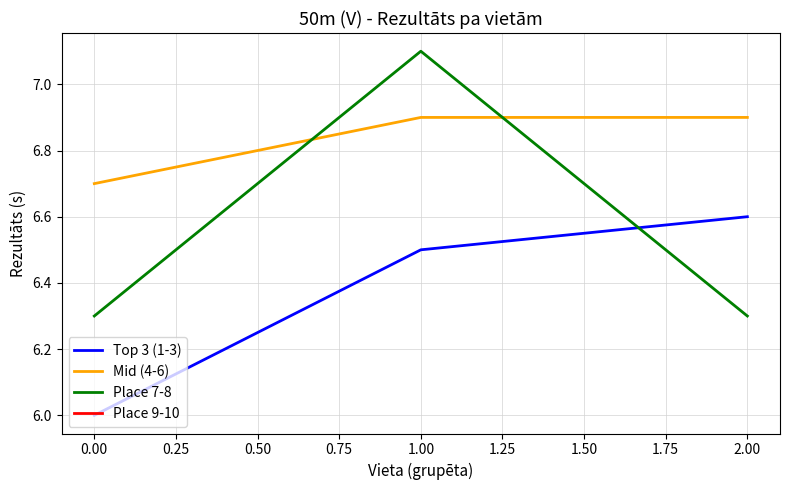

Reading right to left, what are all the values shown in this chart?

Top 3 (1-3): 6.6	6.5	6.0
Mid (4-6): 6.9	6.9	6.7
Place 7-8: 6.3	7.1	6.3